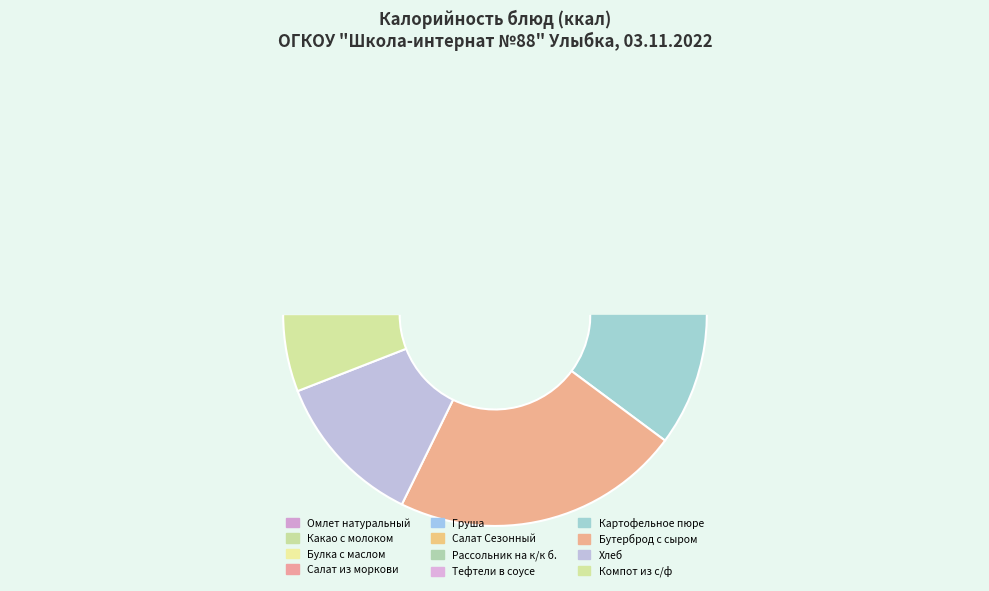

To the nearest percent, what is the combined percentage of Компот из с/ф and Омлет натуральный?

8%